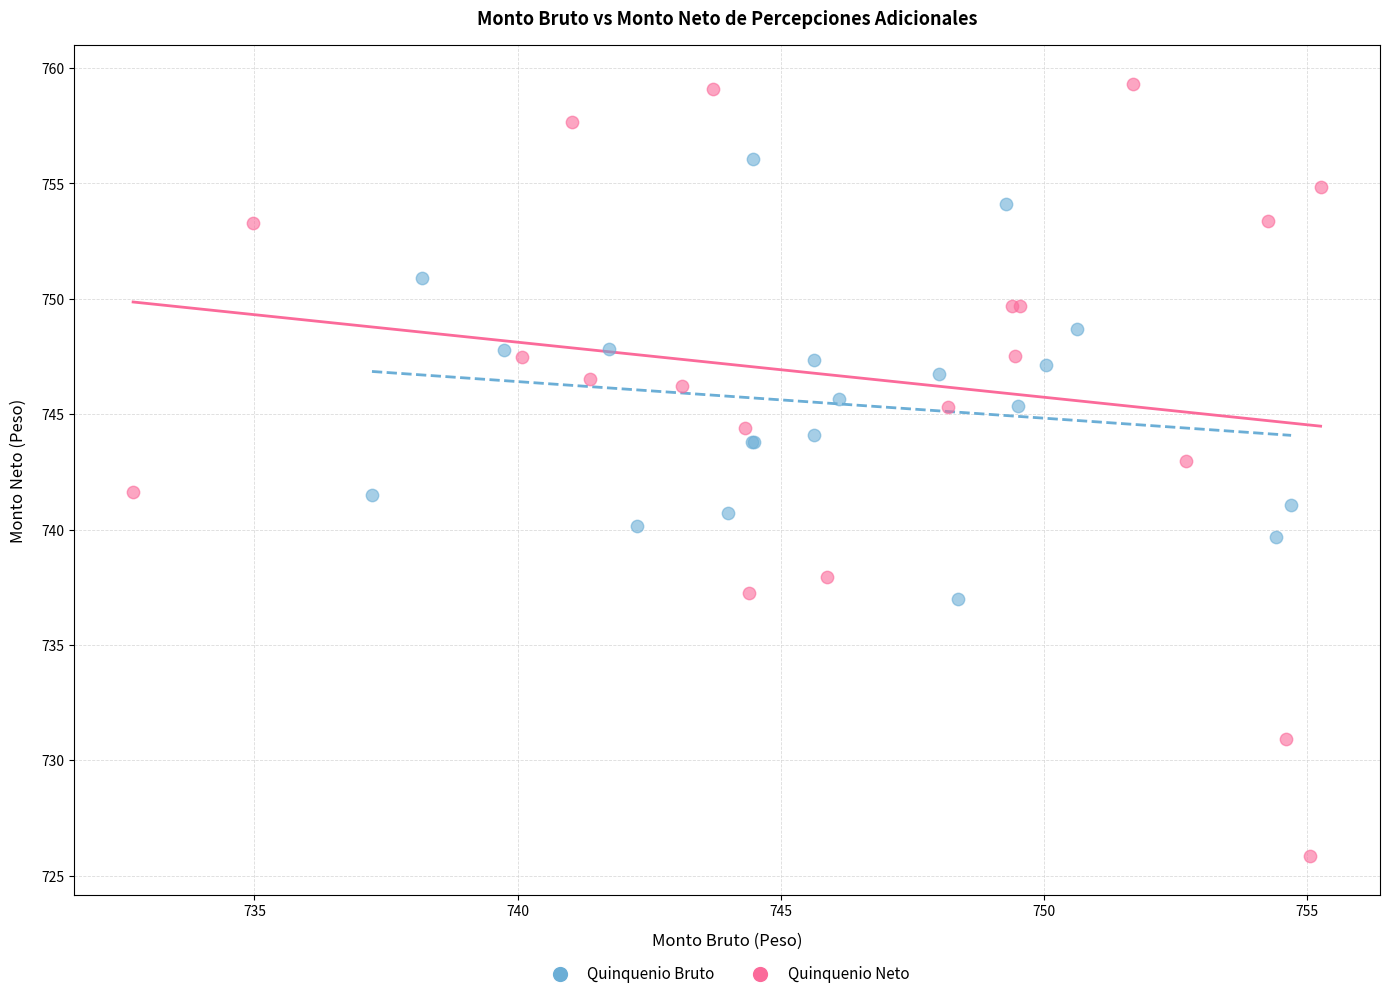

Which series has the largest Y range (max minus min)?

Quinquenio Neto